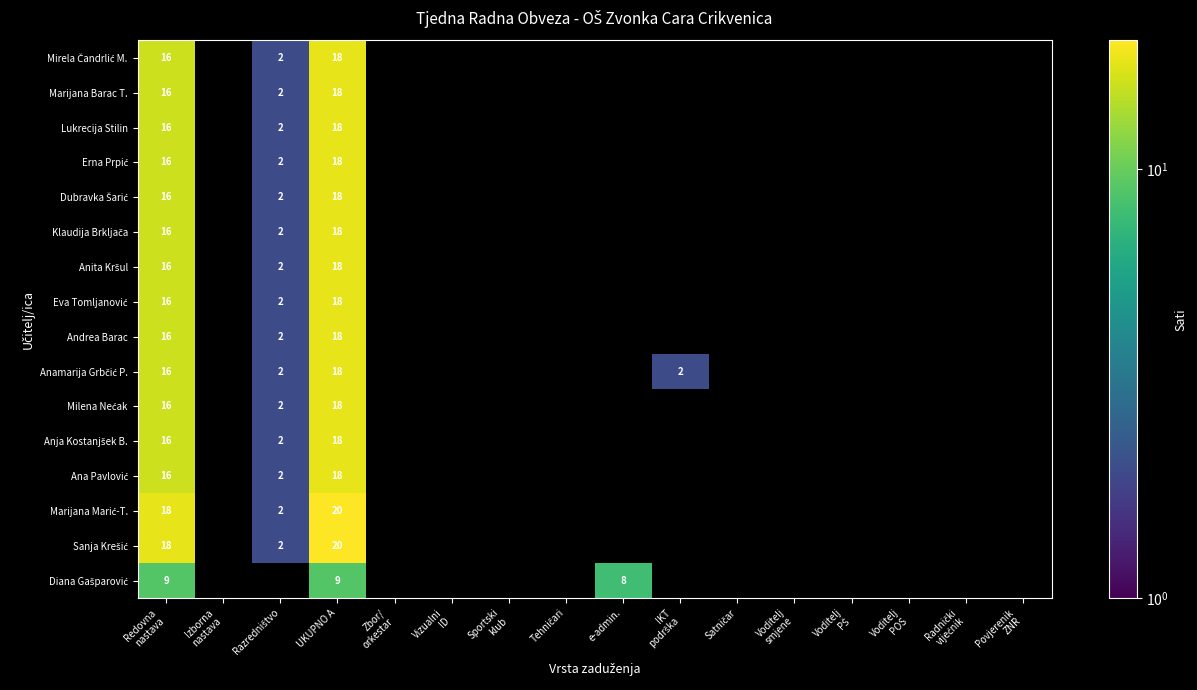

The Anita Kršul series shows 2 at Razredništvo. True or false?

True